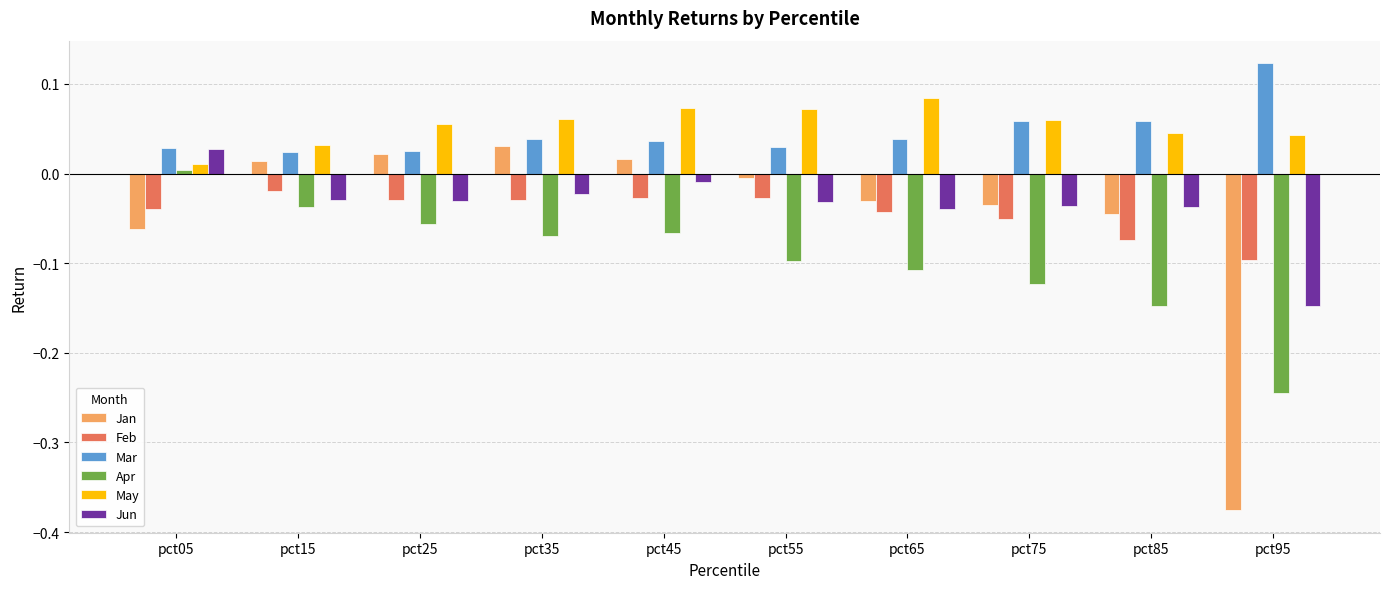

At which label does Jun reach its minimum?

pct95